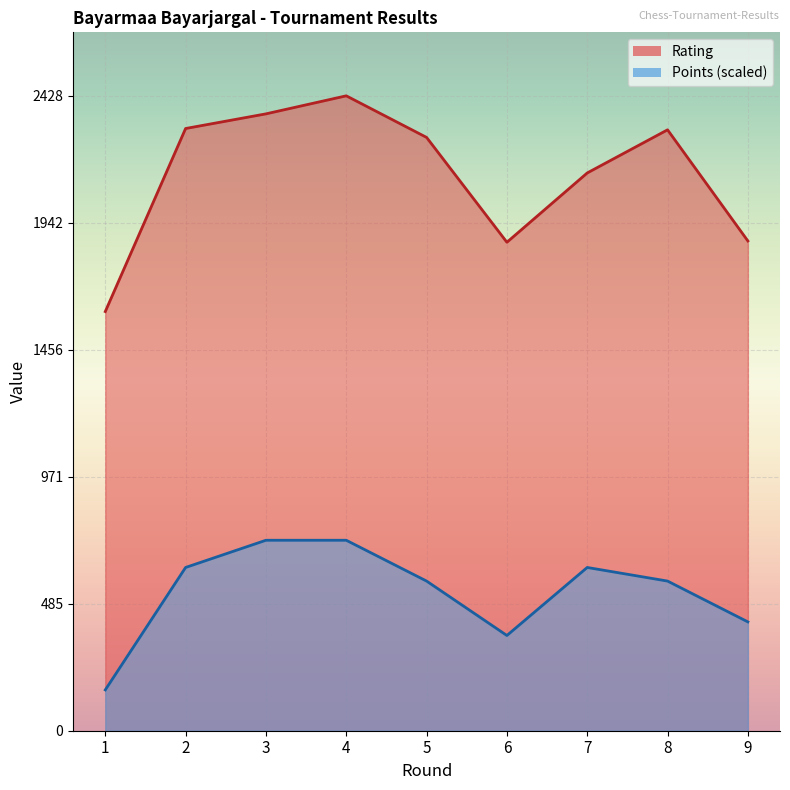

What are all the series names shown in the legend?

Rating, Points (scaled)